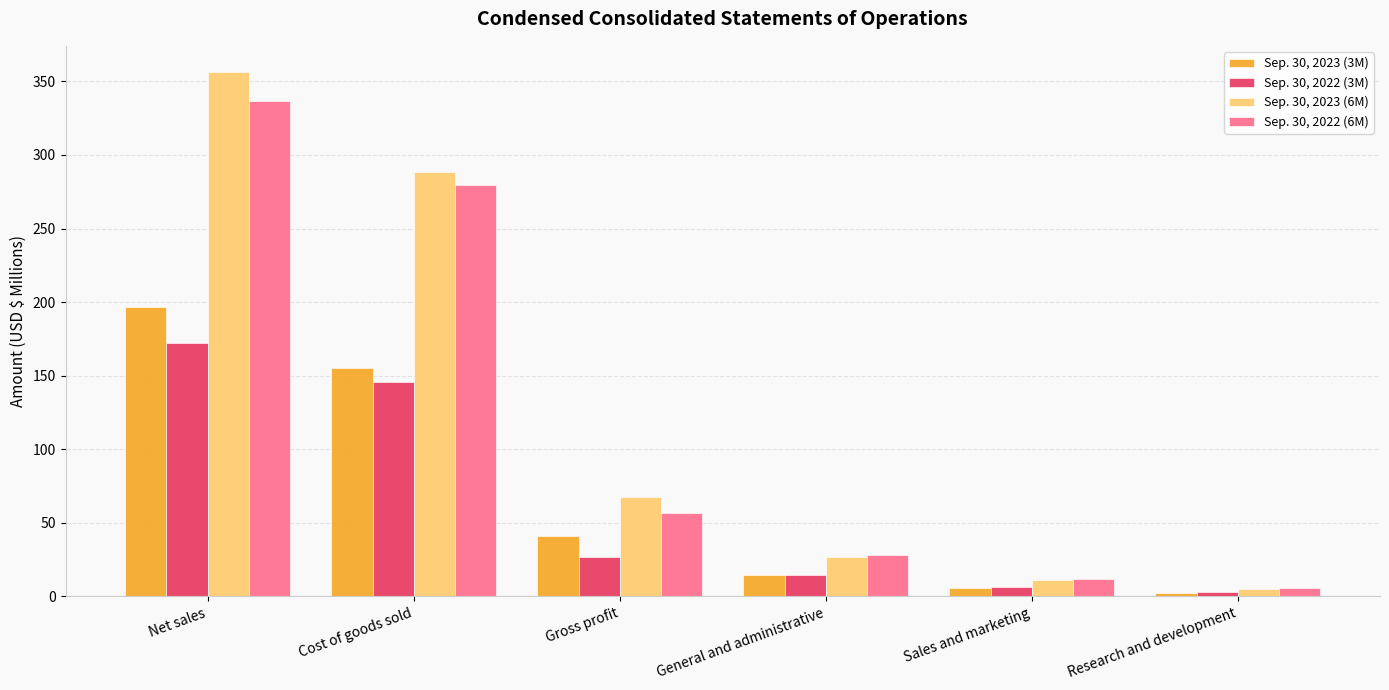

The Sep. 30, 2023 (6M) series shows 356.3 at Net sales. True or false?

True